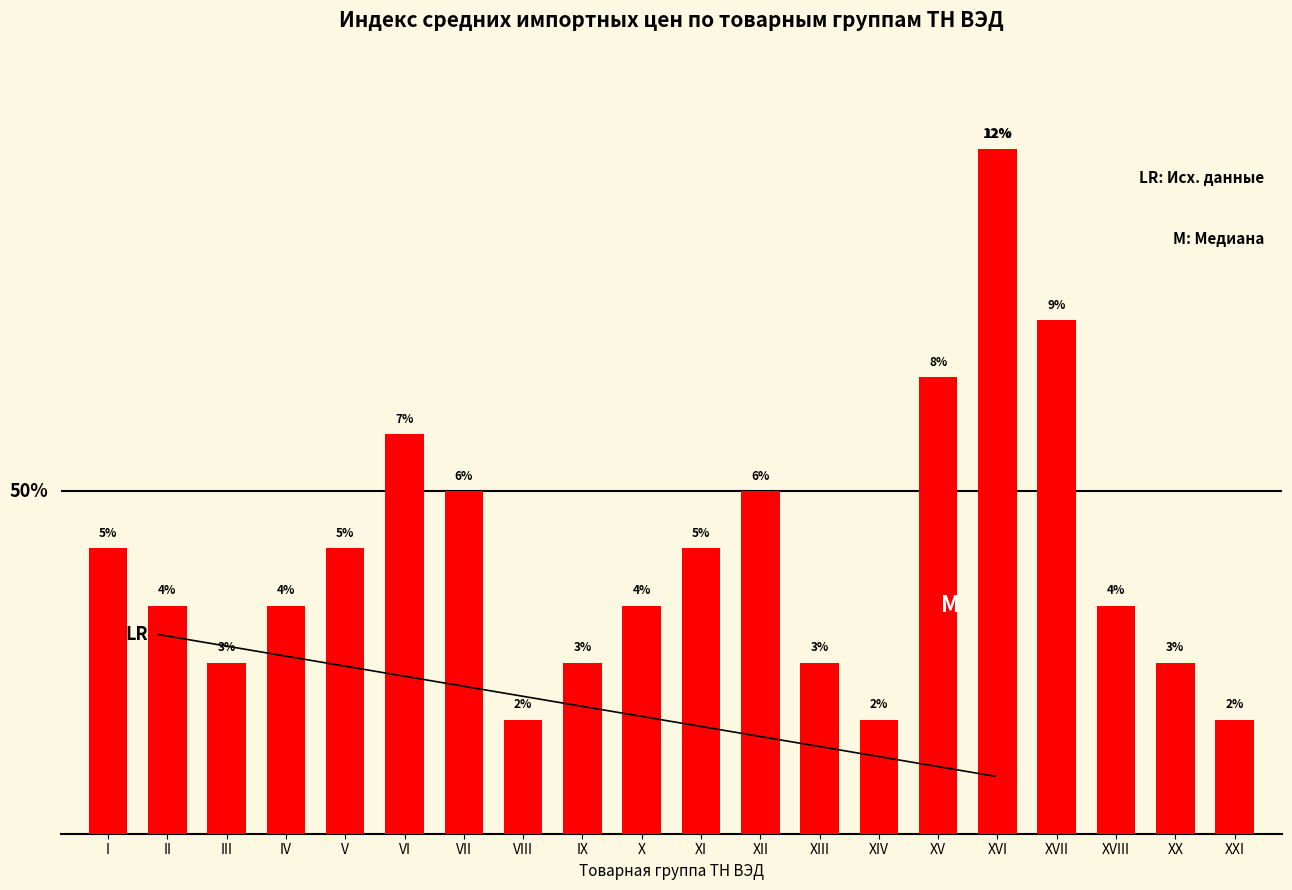

Which has a higher value, I or IV?

I